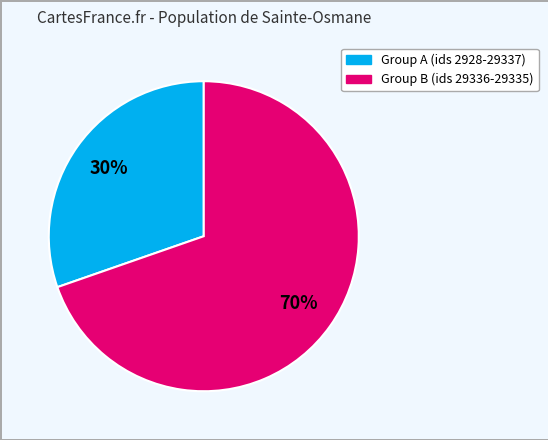

To the nearest percent, what is the average slice percentage?

50%